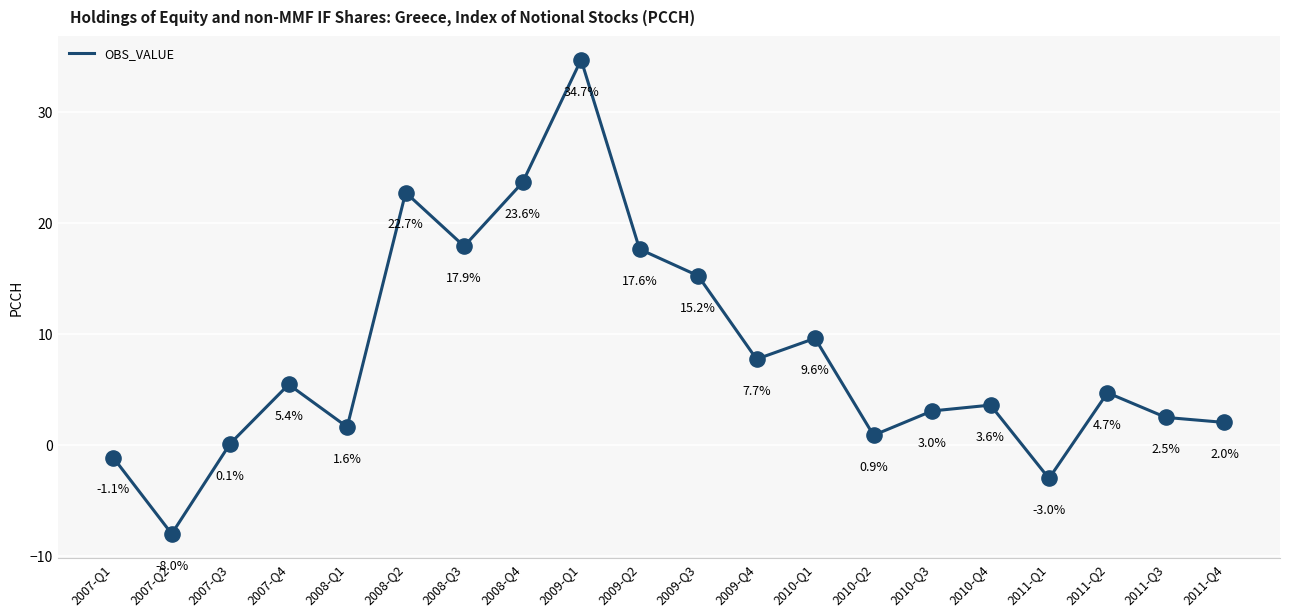

What is the change in value from 2008-Q4 to 2009-Q4?

-15.9